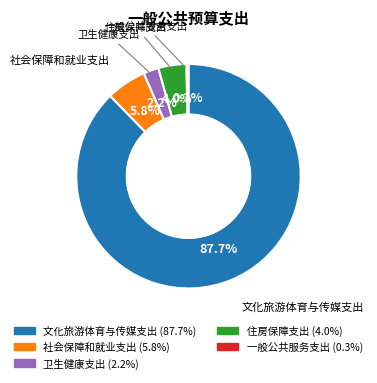

True or false: 文化旅游体育与传媒支出 accounts for 96% of the total.

False